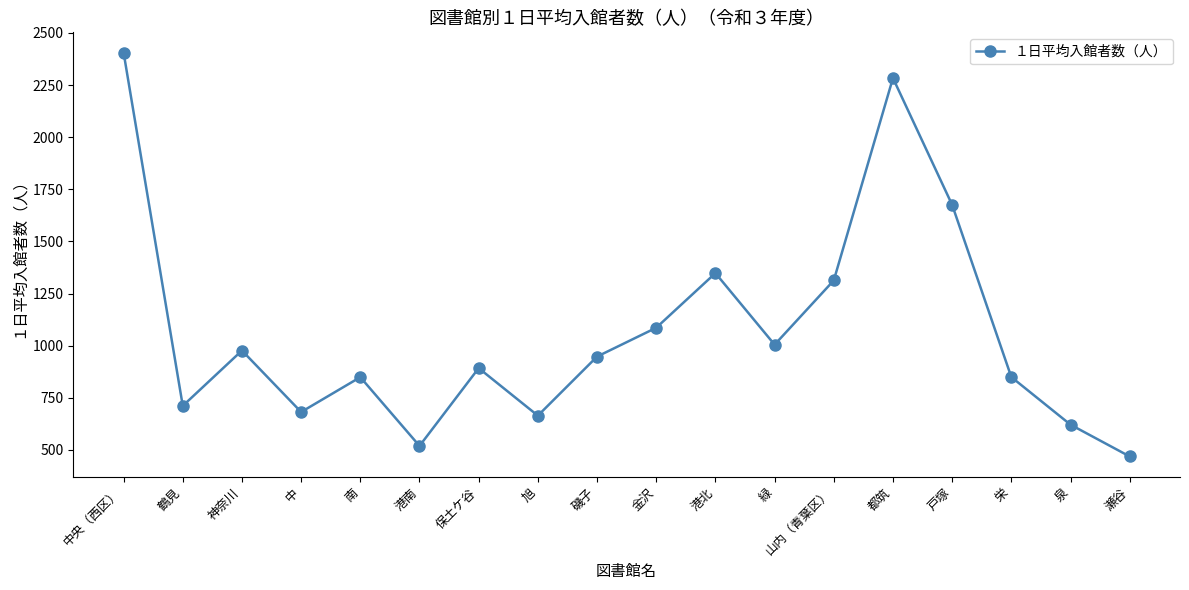

What is the label of the 4th point from the right?

戸塚